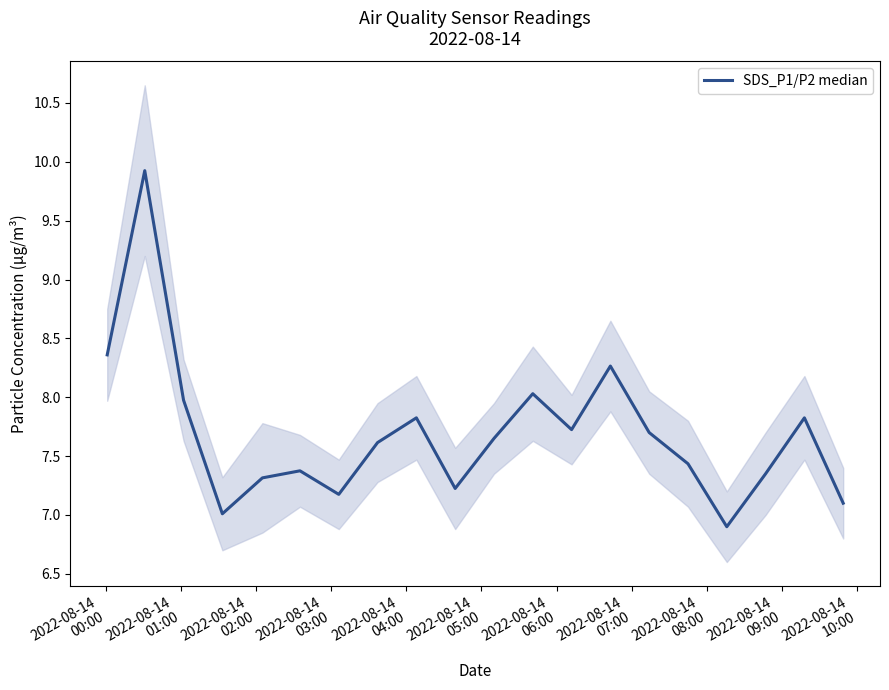

What is the smallest value displayed?

6.9